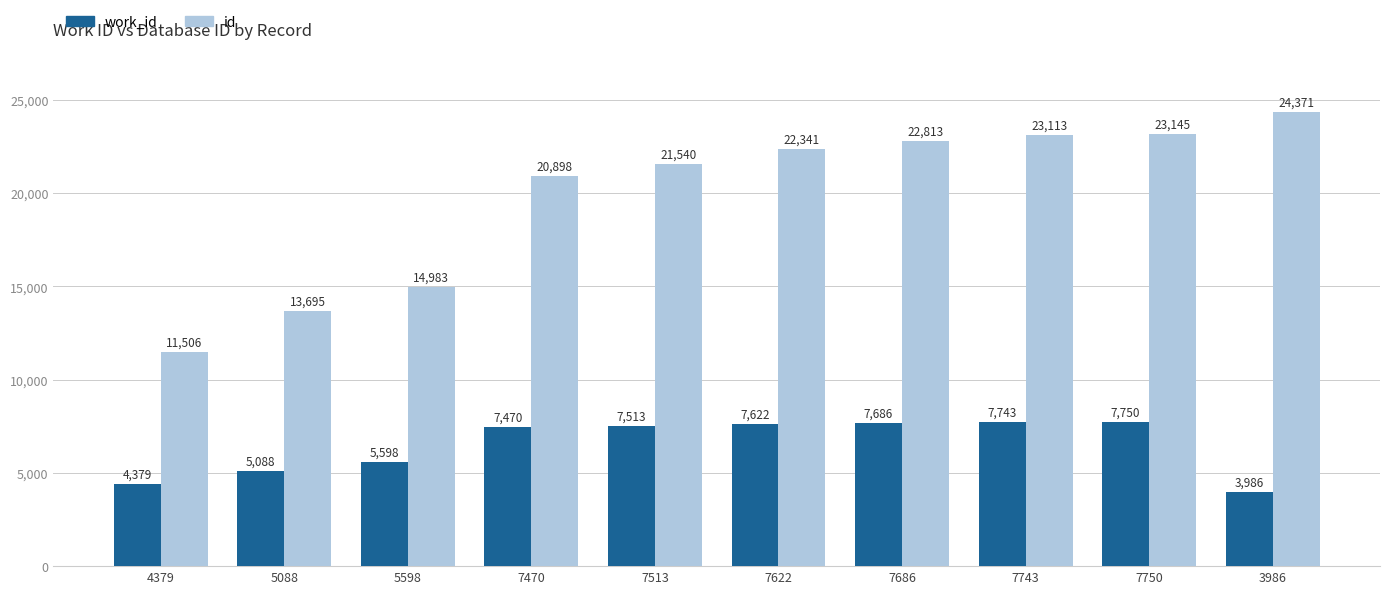

What position from the right is 7686?

4